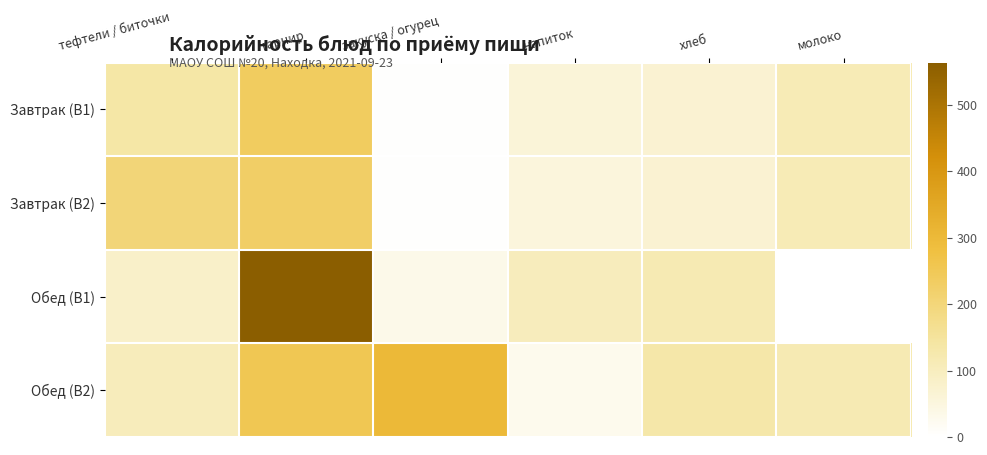

True or false: Обед (В1) has a value of 115.7 at хлеб.

True